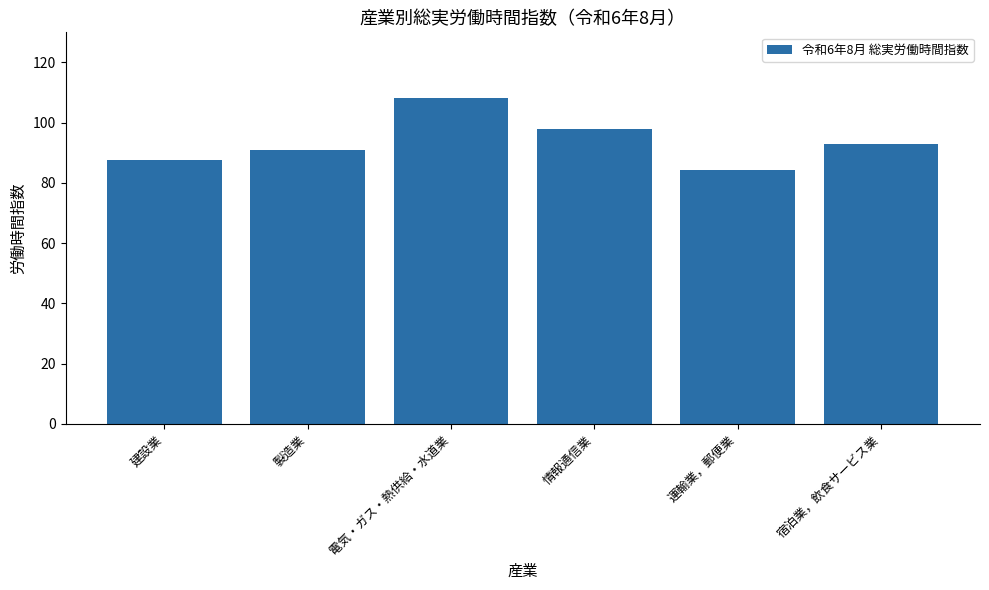

What is the ratio of the value at 運輸業，郵便業 to the value at 宿泊業，飲食サービス業?

0.9